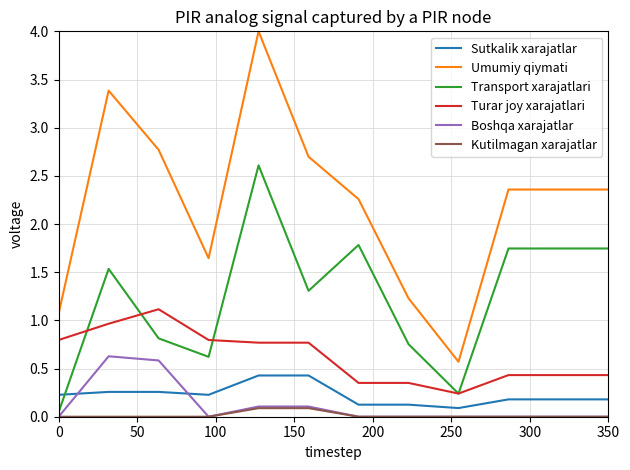

Rank the series by their maximum value, from highest to lowest.

Umumiy qiymati, Transport xarajatlari, Turar joy xarajatlari, Boshqa xarajatlar, Sutkalik xarajatlar, Kutilmagan xarajatlar